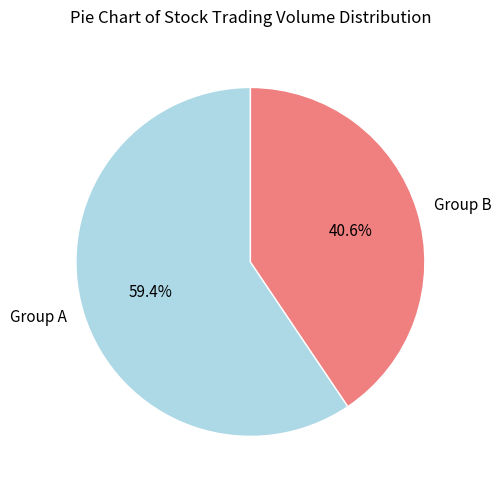

Count the number of slices in the pie.

2